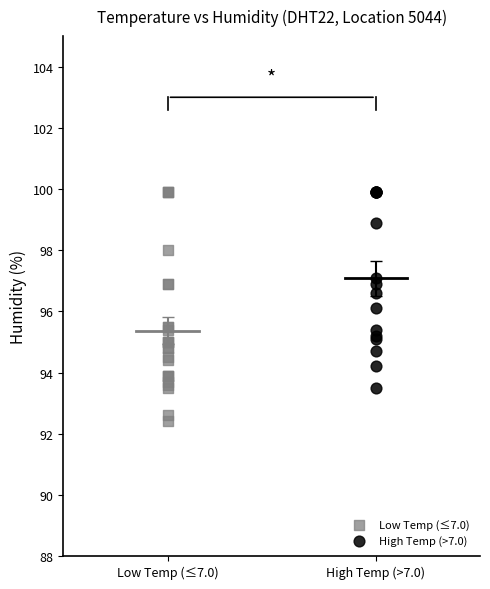

What are all the series names shown in the legend?

Low Temp (≤7.0), High Temp (>7.0)